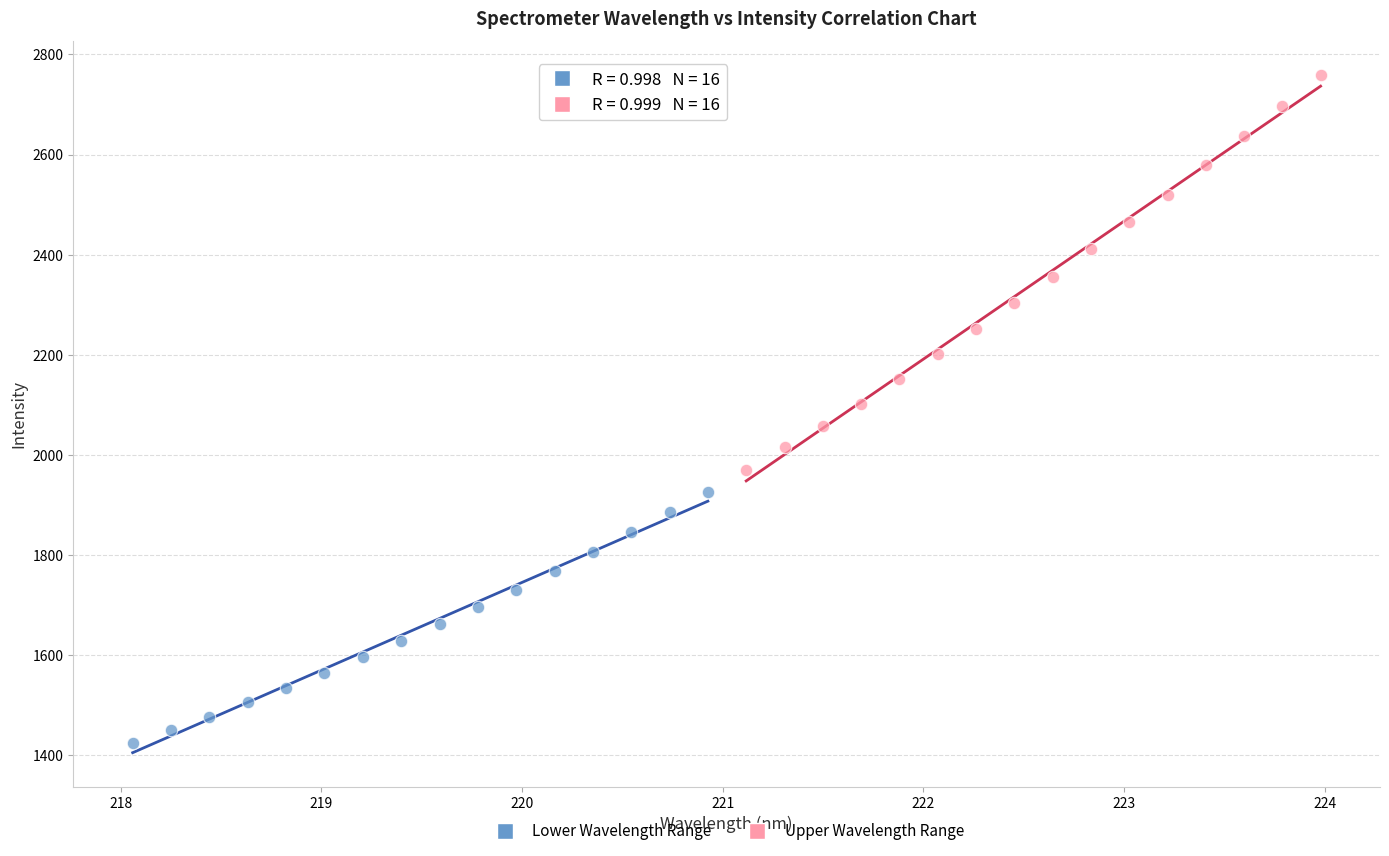

What are all the series names shown in the legend?

Lower Wavelength Range, Upper Wavelength Range